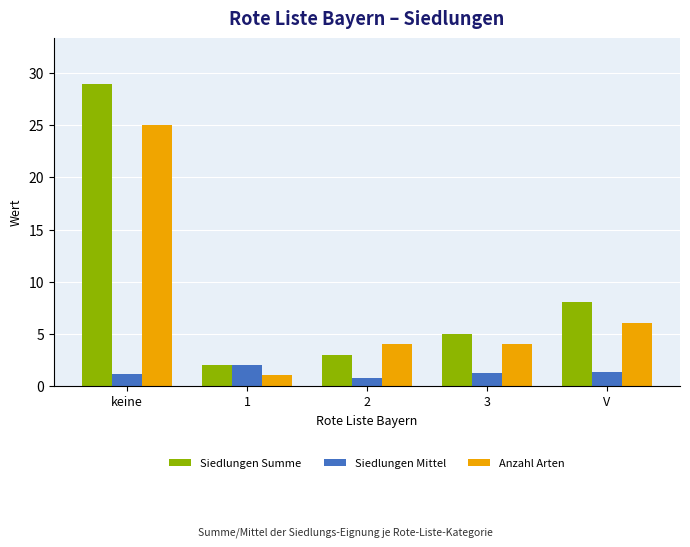

What is the difference between the Anzahl Arten values at V and 3?

2.0